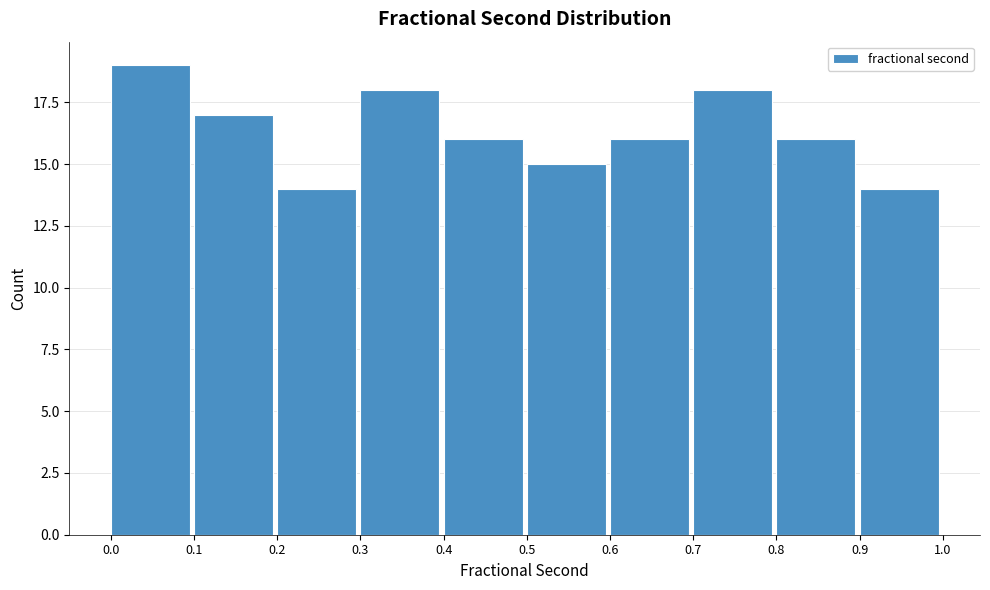

Reading left to right, transcribe this chart: for each bar, give the range it covers on the x-axis and its height. The values are not printed on the chart, so give them approximately, as read against the axis.

0.0 to 0.1: 19
0.1 to 0.2: 17
0.2 to 0.3: 14
0.3 to 0.4: 18
0.4 to 0.5: 16
0.5 to 0.6: 15
0.6 to 0.7: 16
0.7 to 0.8: 18
0.8 to 0.9: 16
0.9 to 1.0: 14